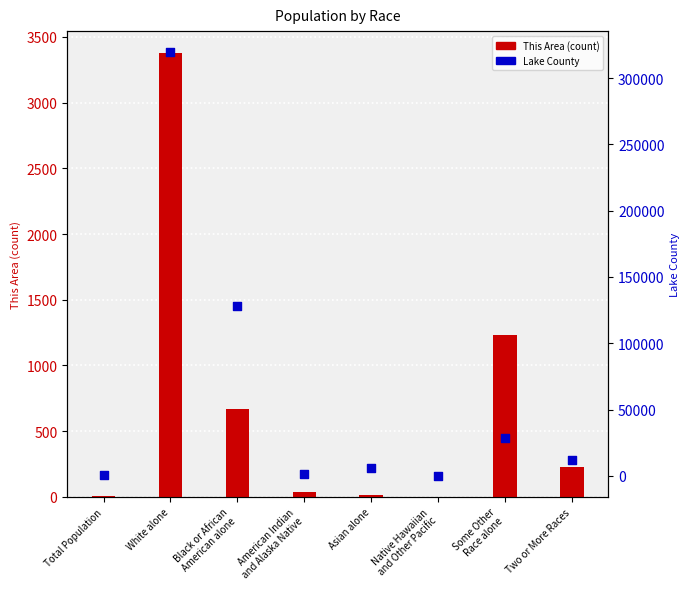

At which category is the sum across all series the highest?

White alone